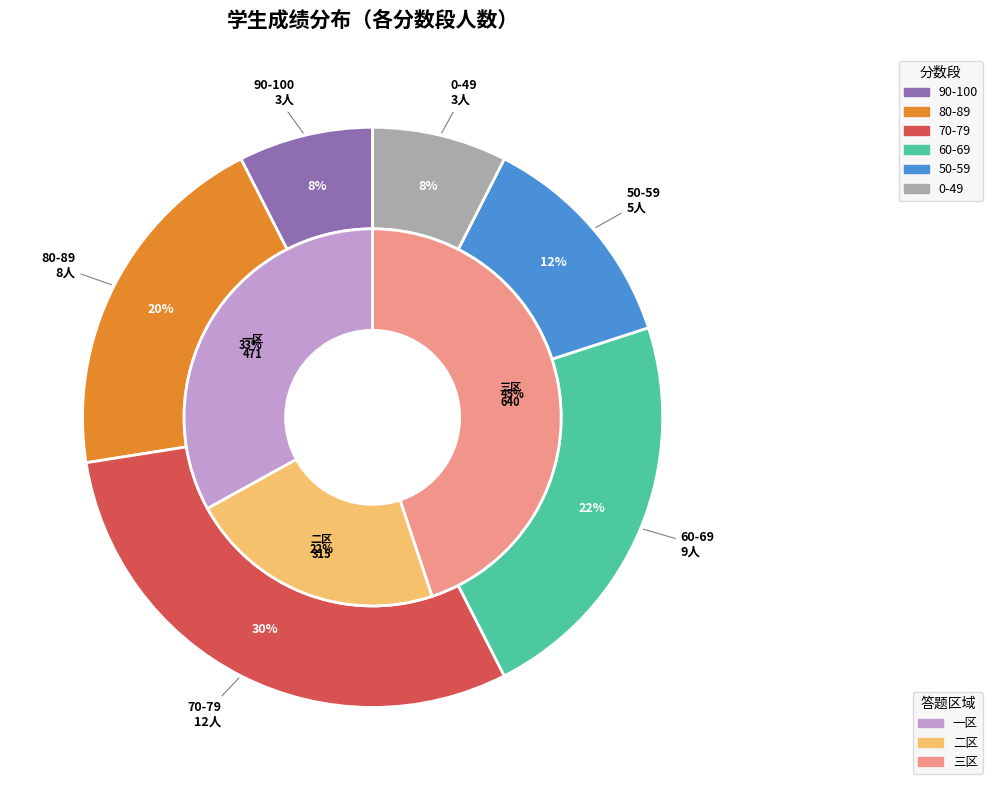

Is 23 the majority of the pie?

No